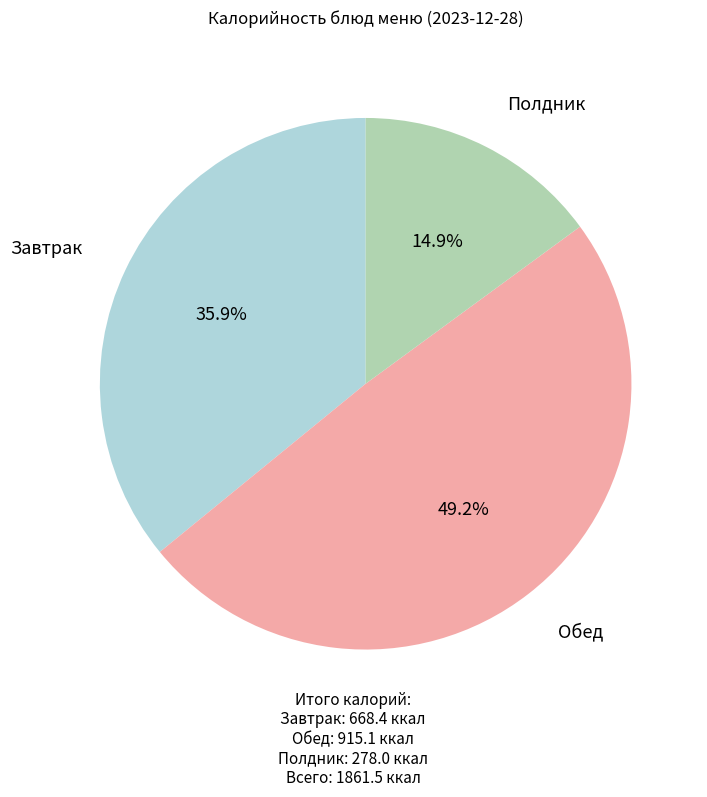

To the nearest percent, what is the difference between the largest and smallest slice percentages?

34%